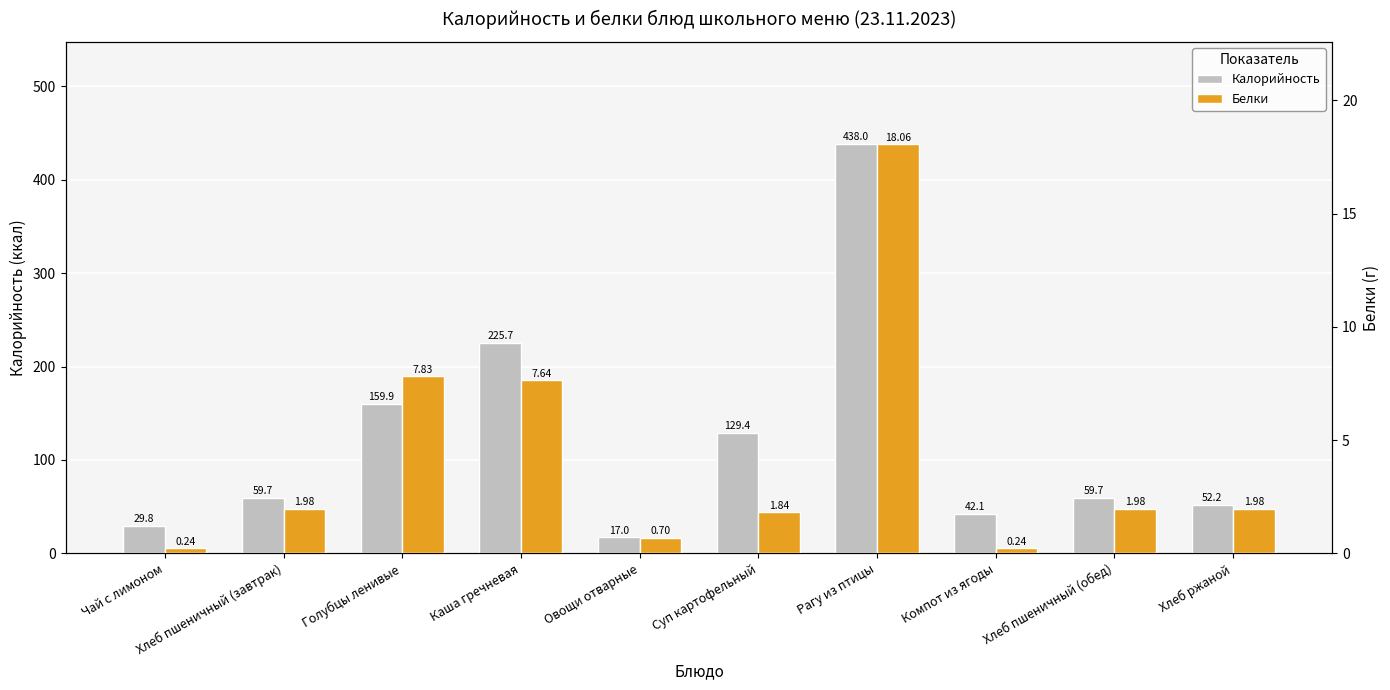

Between Каша гречневая and Суп картофельный, which is larger?

Каша гречневая